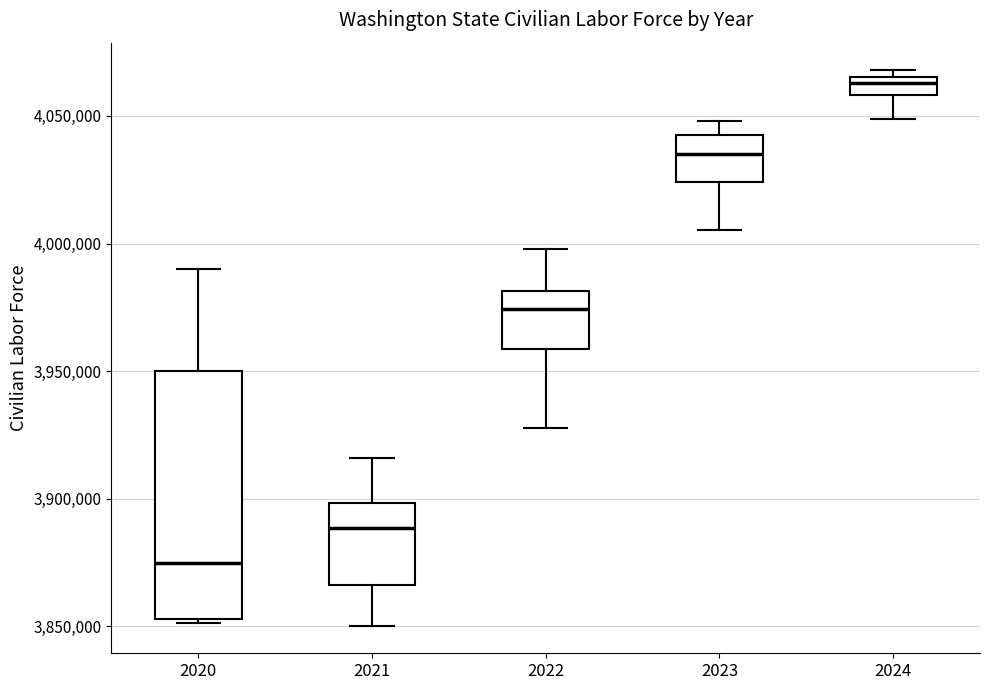

Comparing the boxes themselves (not the whiskers), which one is the tallest?

2020